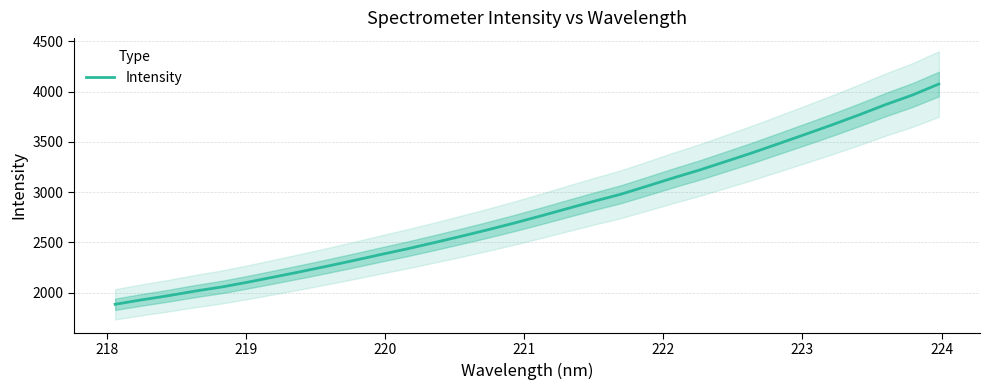

What is the minimum value for Intensity?

1882.8